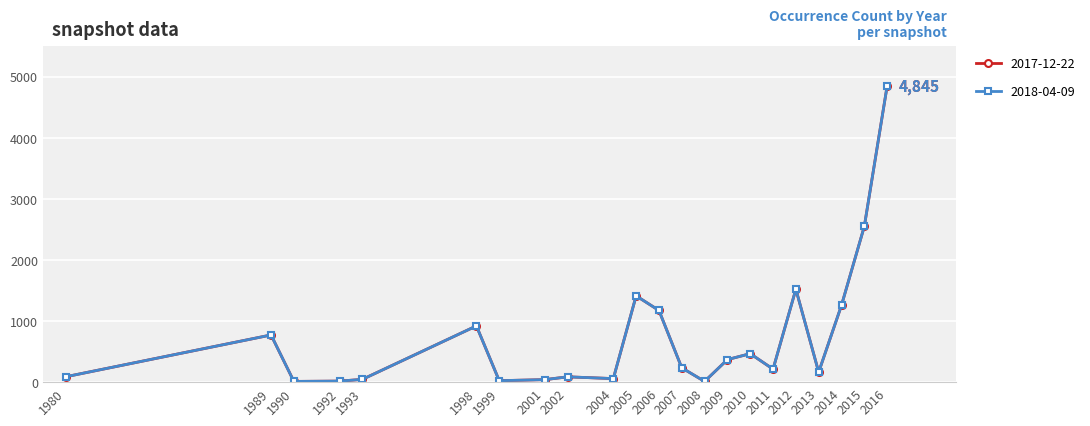

True or false: 2017-12-22 has more than 2 interior local peaks.

True